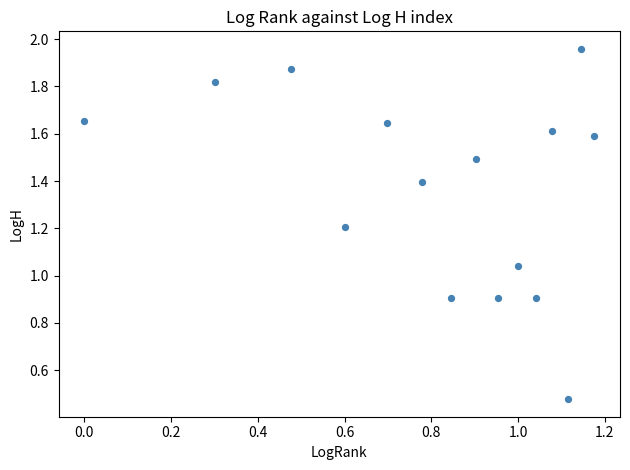

What is the range of X values (max minus min)?

1.2